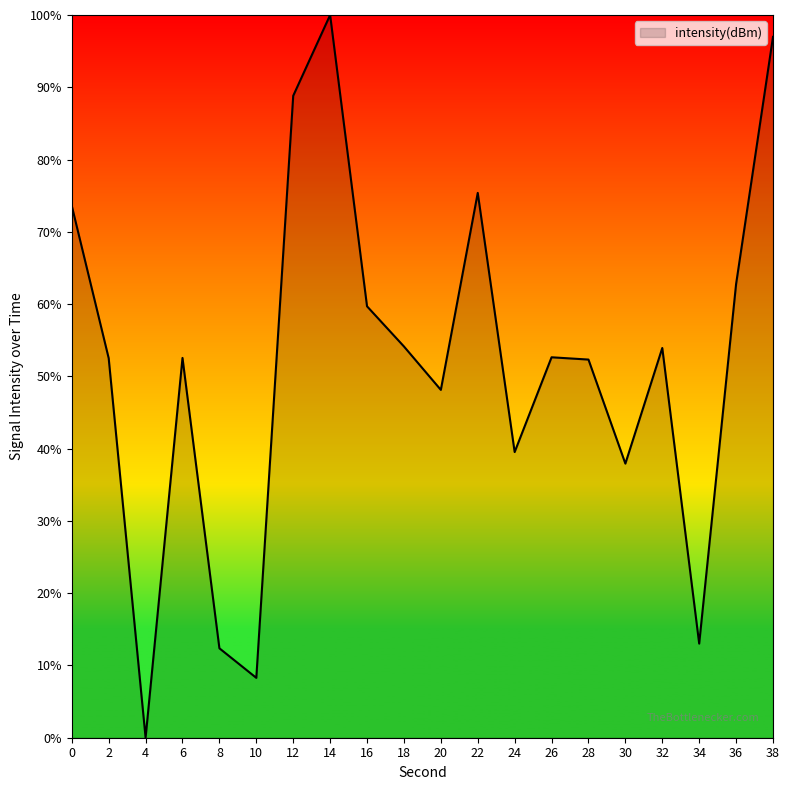

The value at 14 is 100.0. True or false?

True